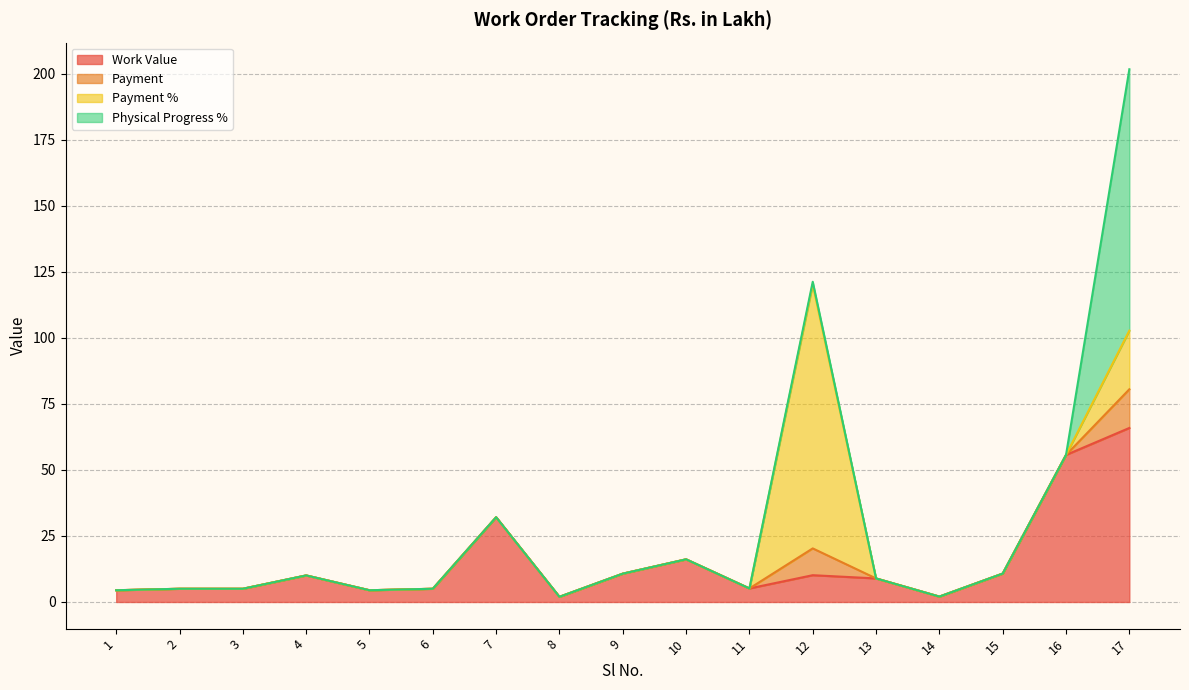

The Physical Progress % series shows 0.0 at 13. True or false?

True